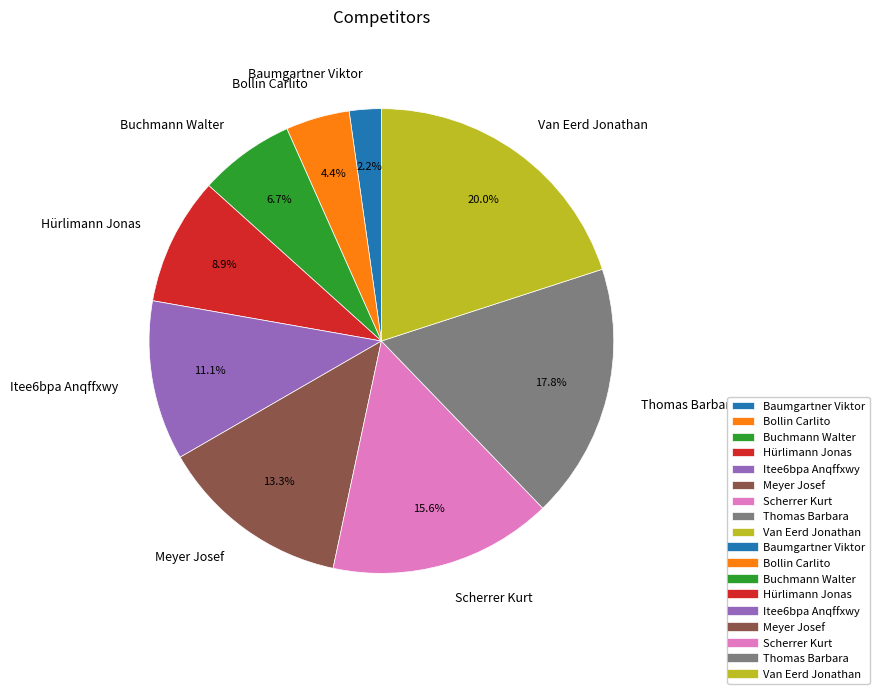

To the nearest percent, what is the difference between the Itee6bpa Anqffxwy and Hürlimann Jonas slice percentages?

2%